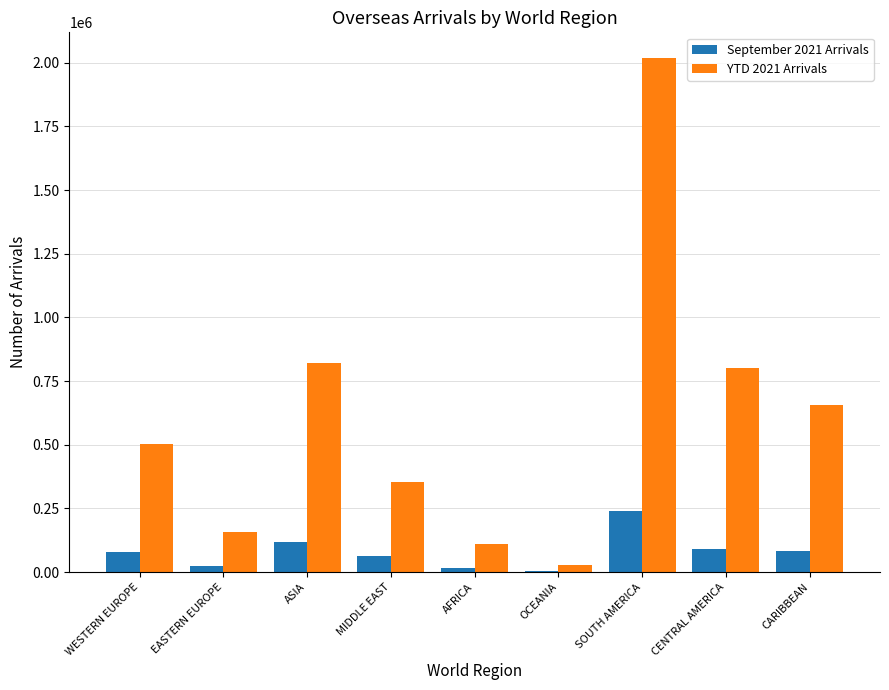

At which category does the chart reach its peak across all series?

SOUTH AMERICA